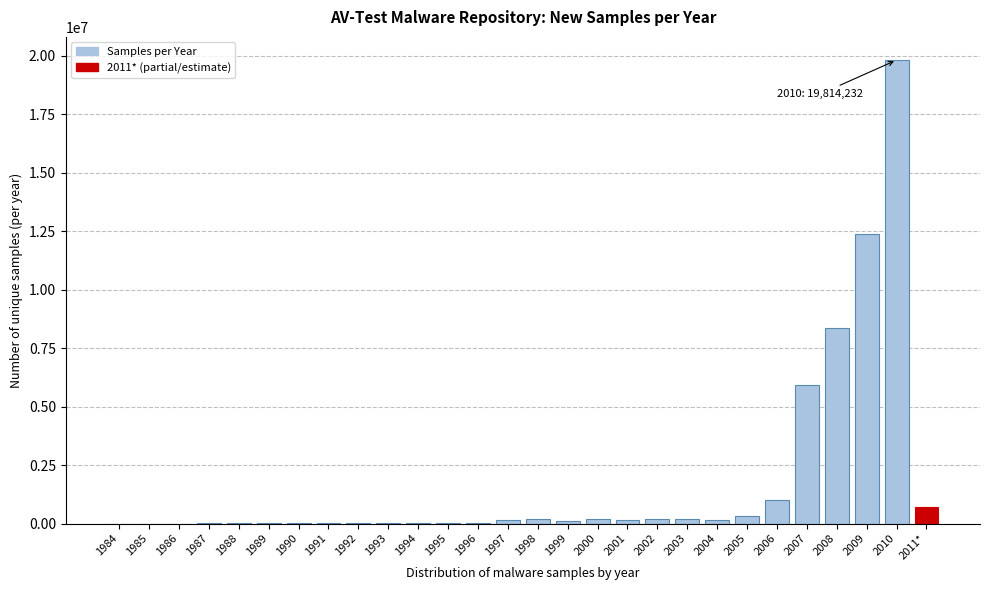

What is the maximum value shown in the chart?

19814232